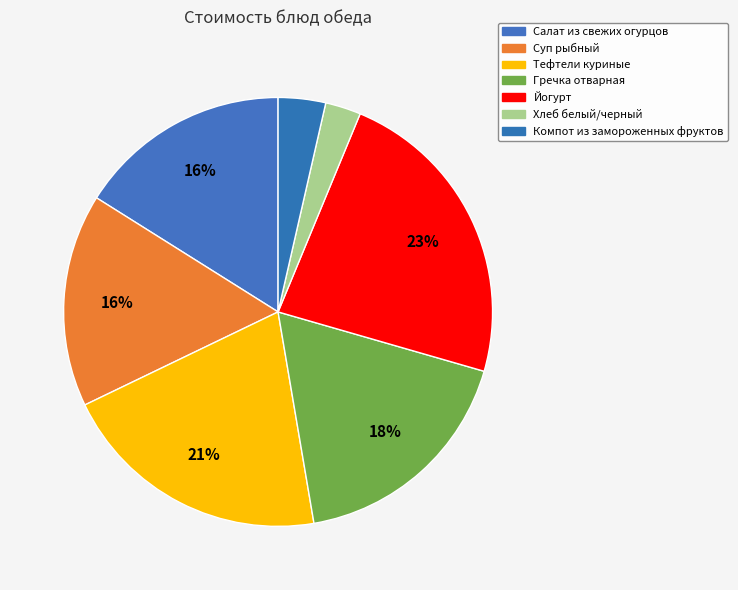

Between Суп рыбный and Салат из свежих огурцов, which is larger?

Суп рыбный